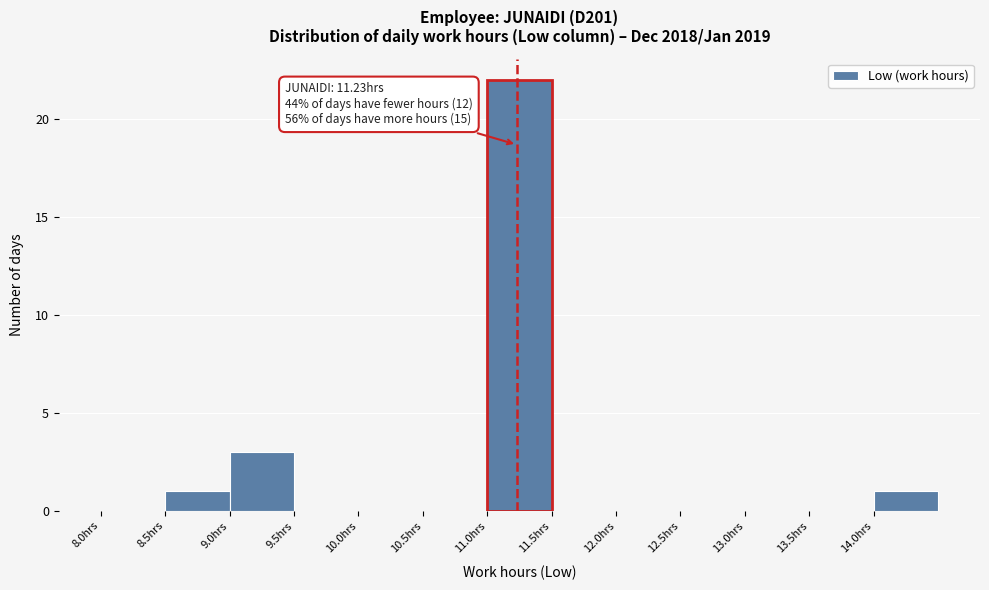

Which range on the x-axis has the tallest bar?

11.0 to 11.5